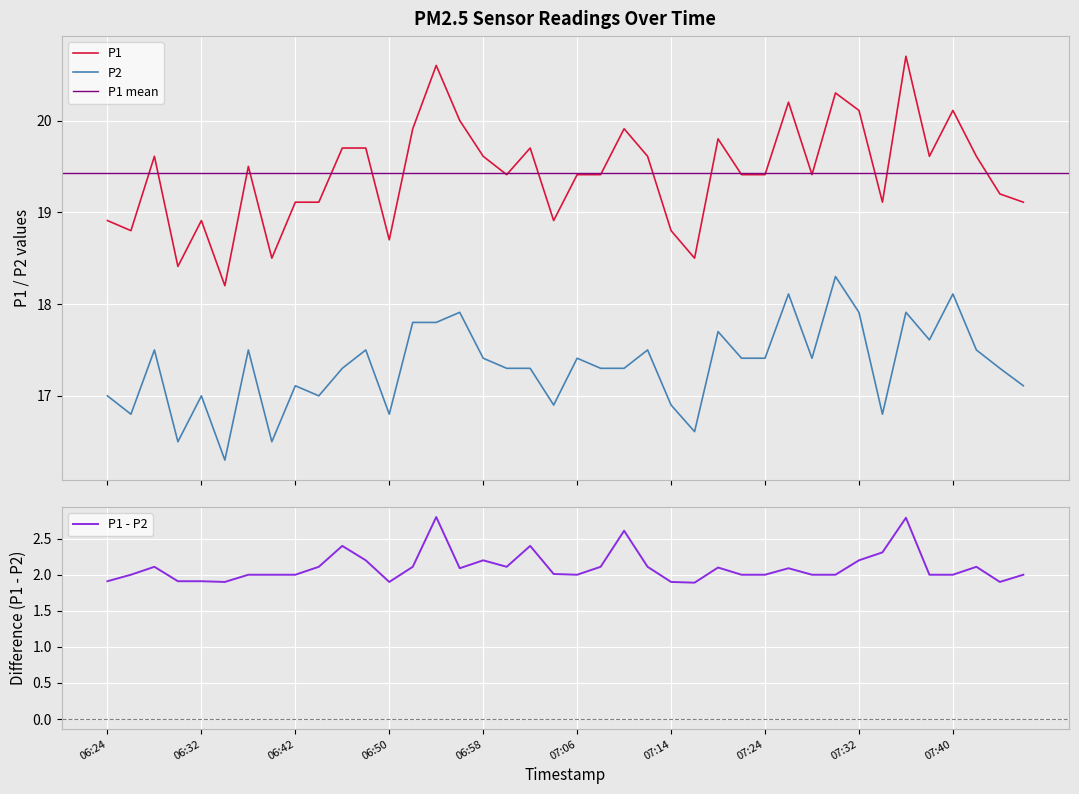

How many interior local valleys does the P2 series have?

11